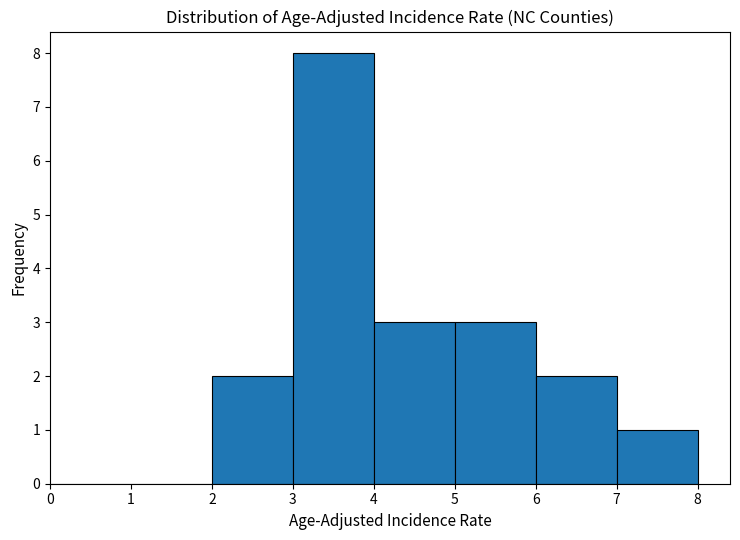

How tall is the bar that spans 2 to 3 on the x-axis? The values are not printed on the chart, so give them approximately, as read against the axis.

2